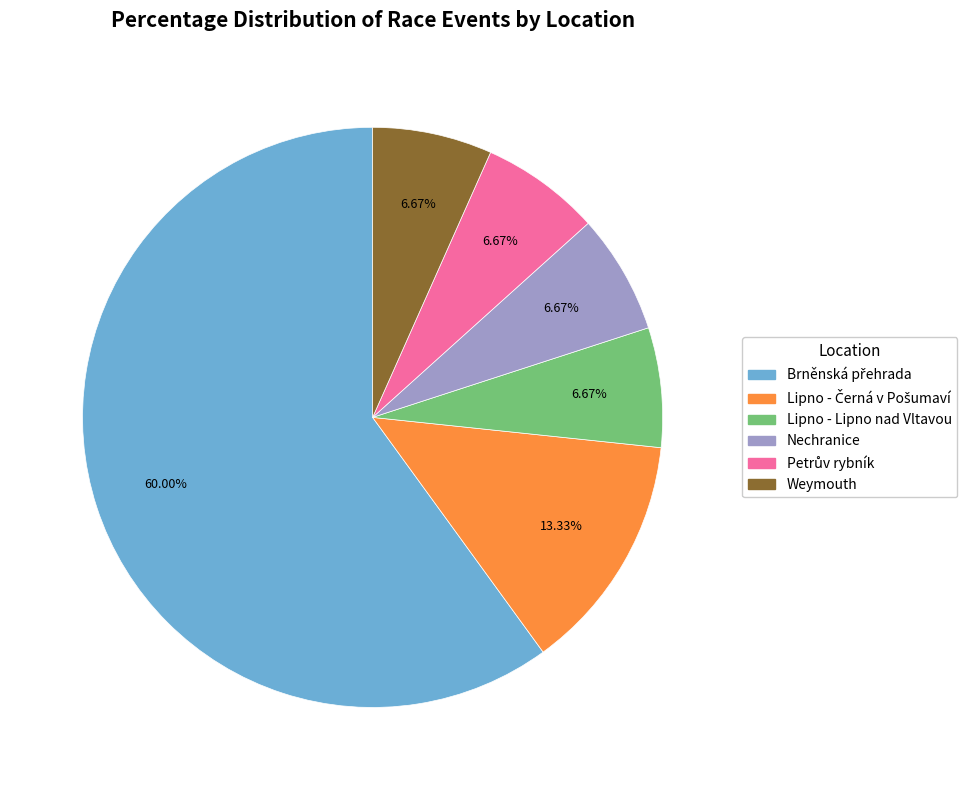

Does Lipno - Lipno nad Vltavou account for over 50% of the chart?

No